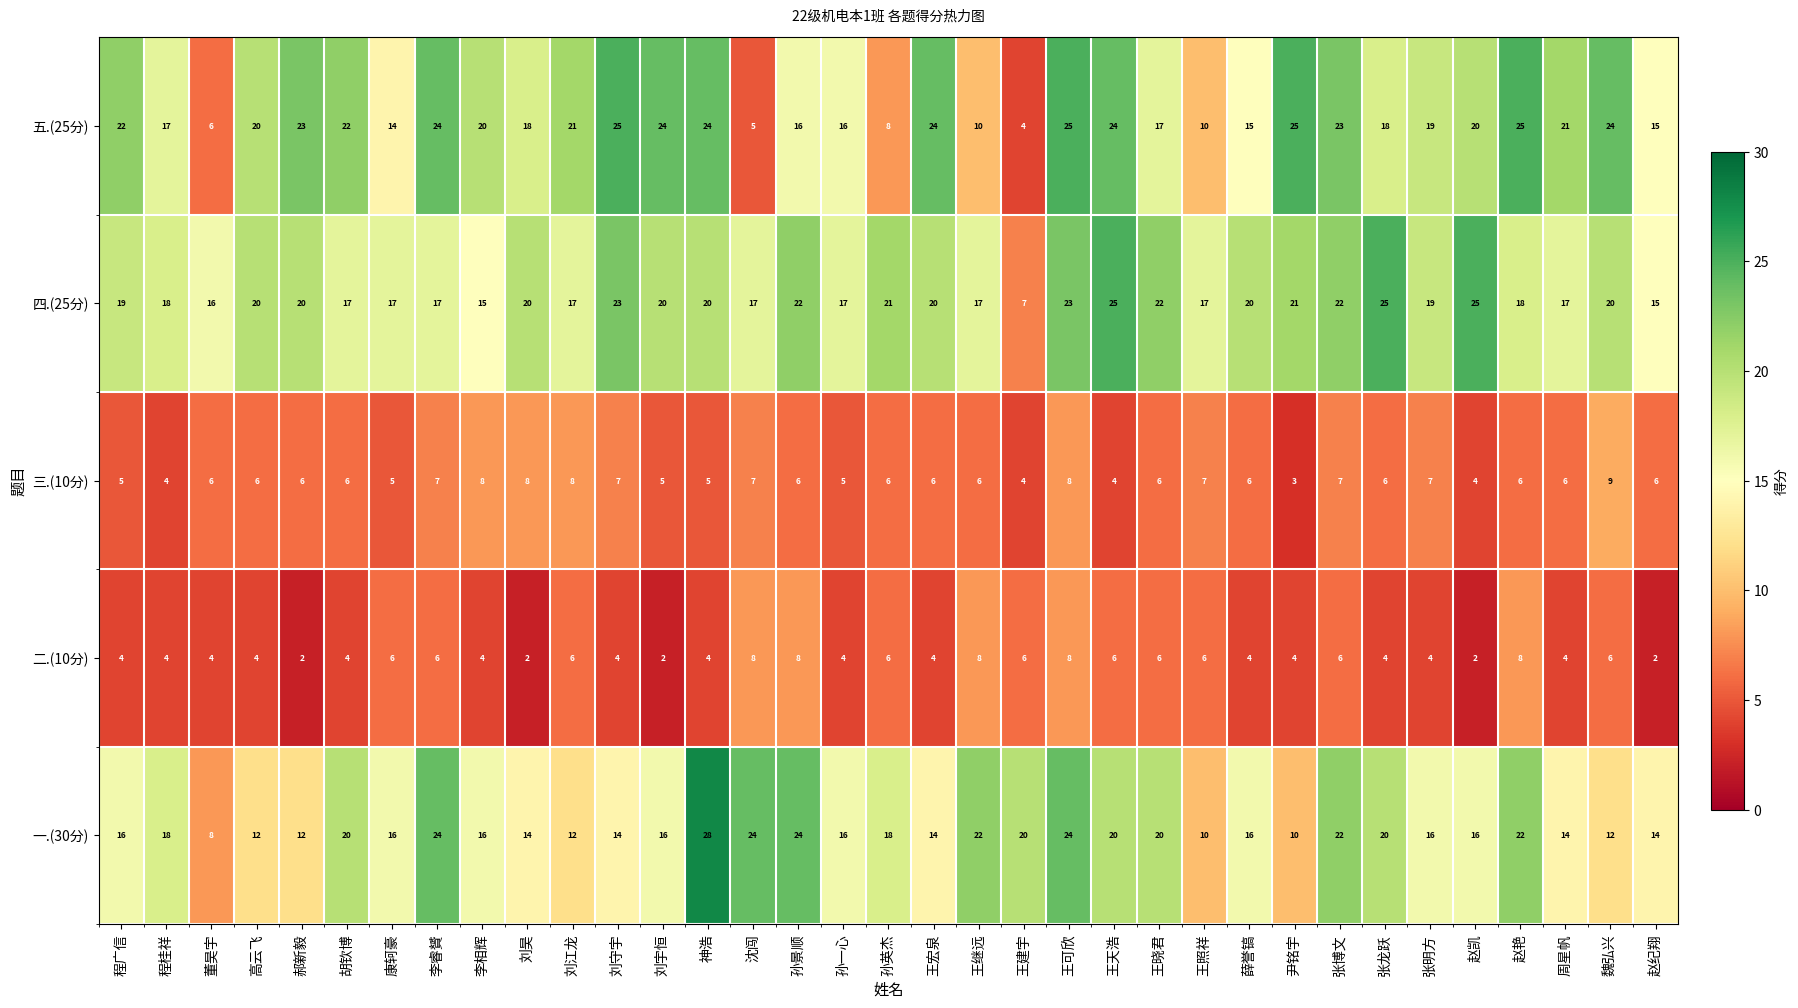

What is the smallest value displayed?

2